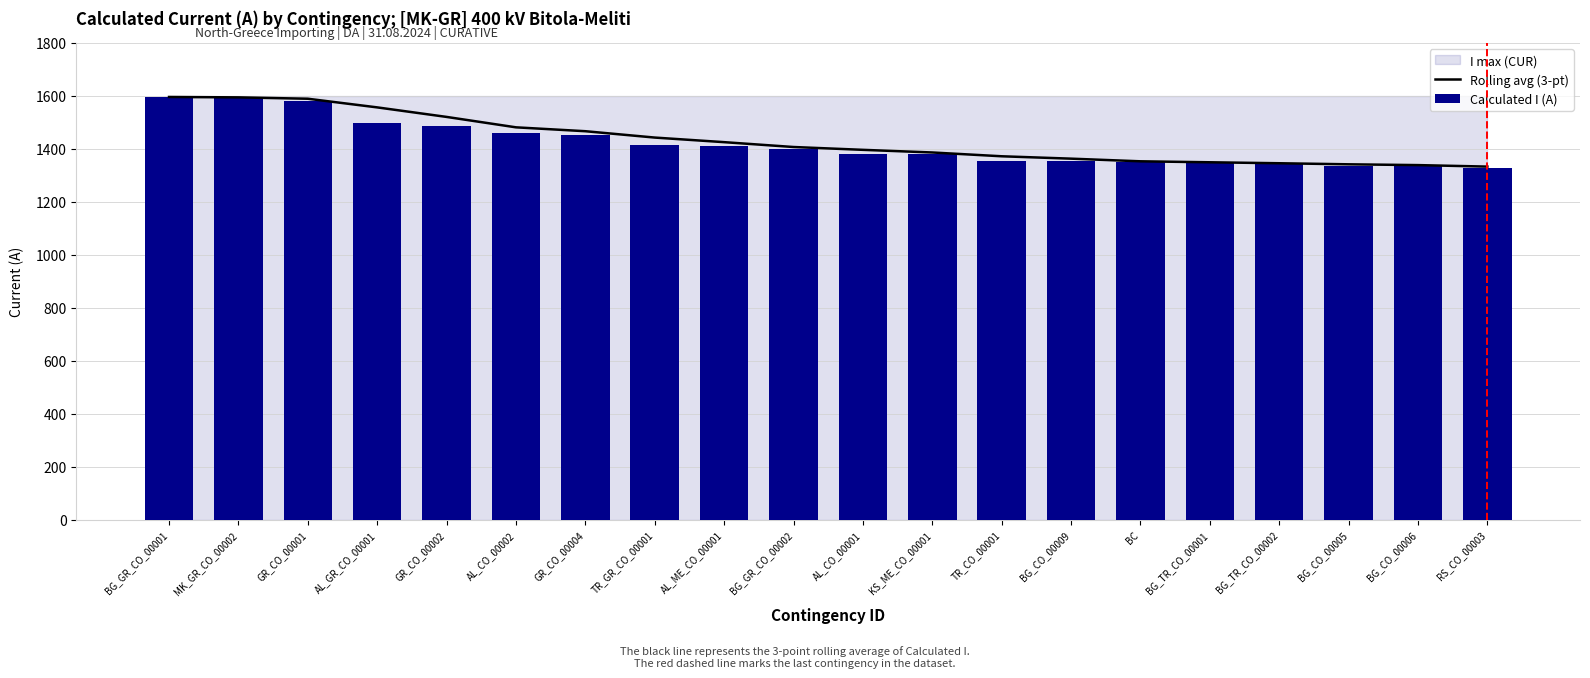

At which category is the sum across all series the highest?

BG_GR_CO_00001